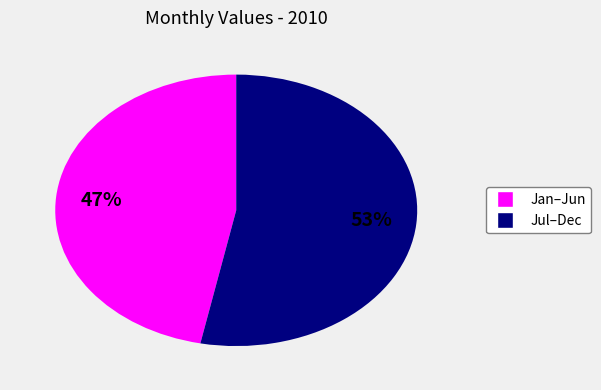

To the nearest percent, what is the average slice percentage?

50%